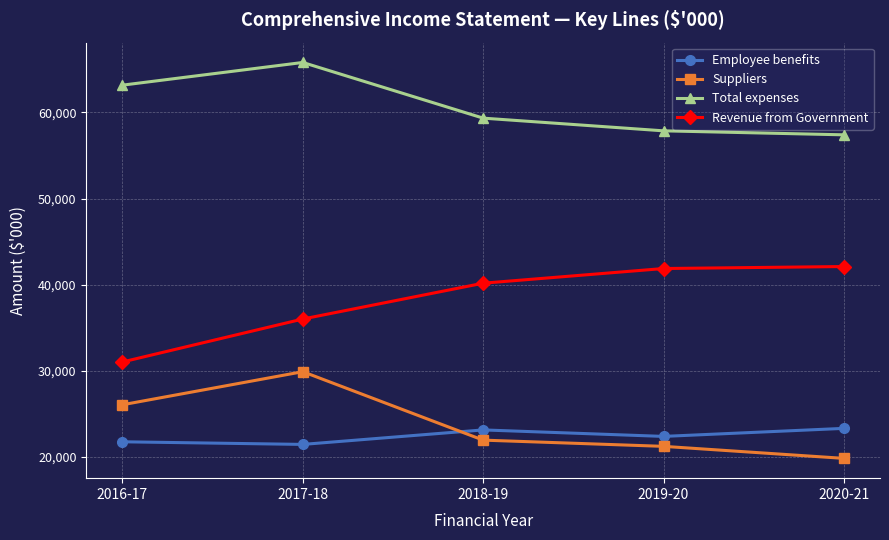

What is the lowest value of the Employee benefits series?

21457